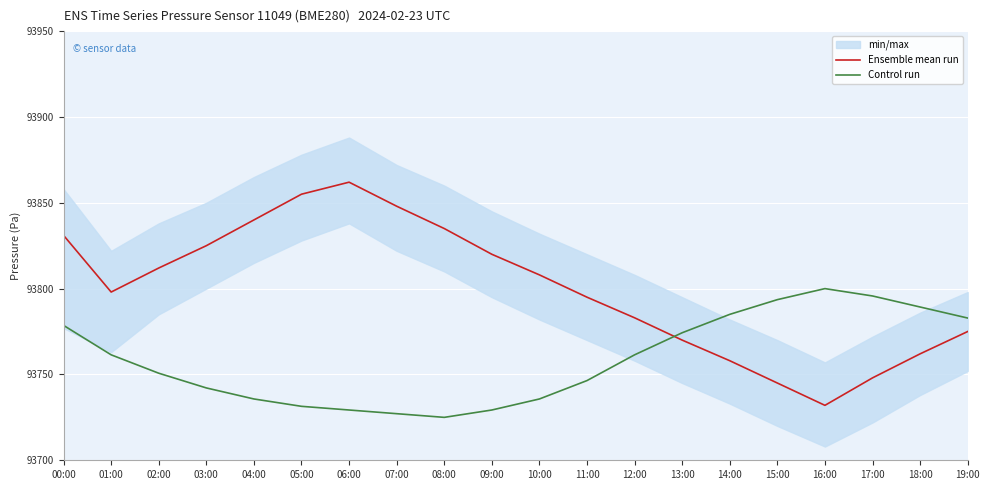

What is the value of the Control run point at the 19th from the left?

93789.3